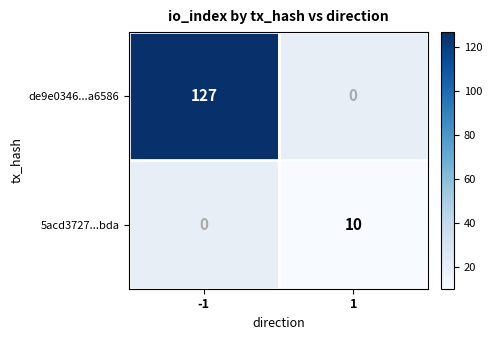

The de9e0346...a6586 series shows 127 at -1. True or false?

True